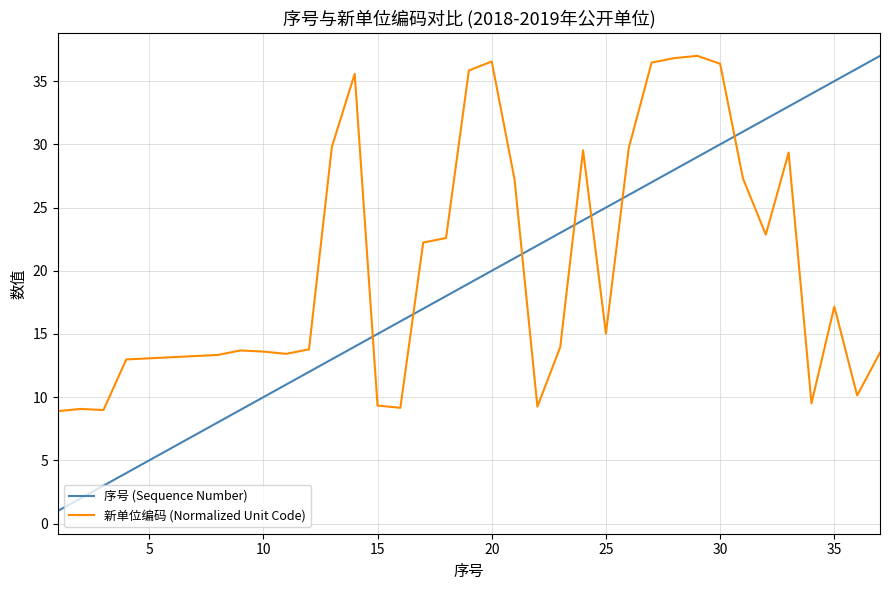

How many lines are shown in the chart?

2